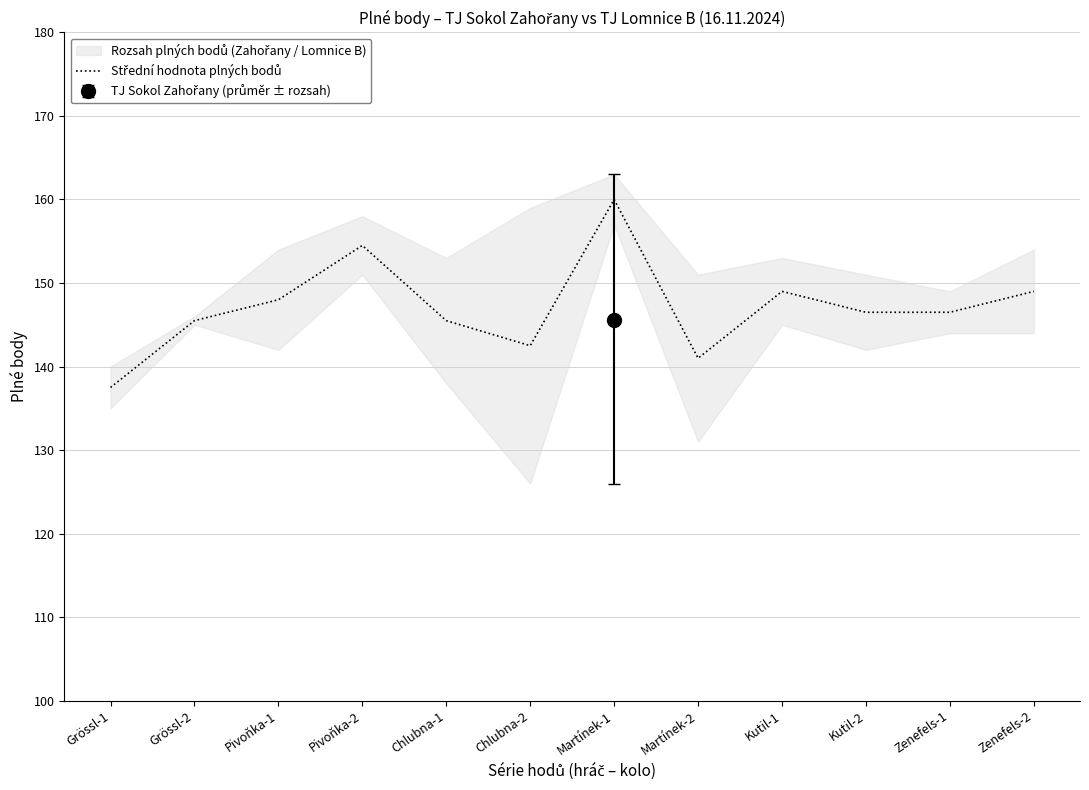

Reading left to right, extract all data points from this chart.

137.5	145.5	148.0	154.5	145.5	142.5	160.0	141.0	149.0	146.5	146.5	149.0